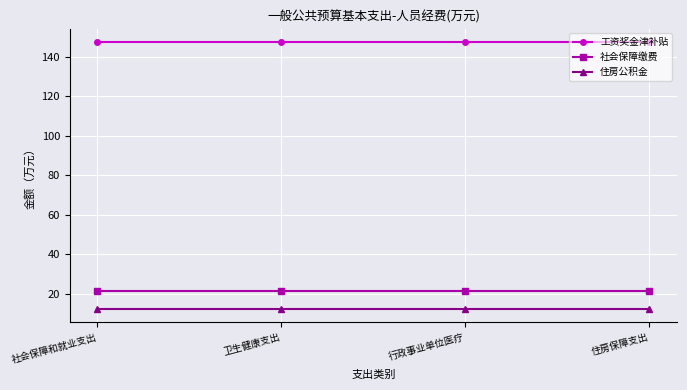

Is it true that 社会保障缴费 equals 34.2 at 行政事业单位医疗?

False